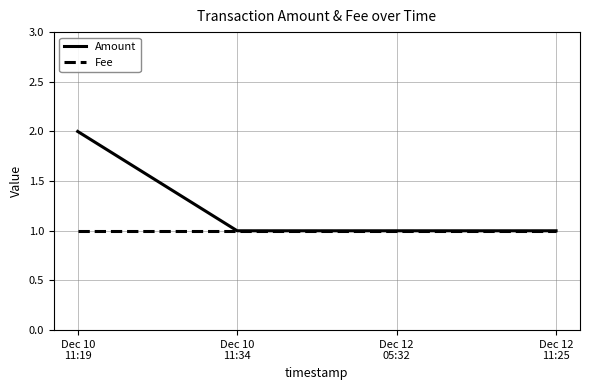

Rank the series by their maximum value, from lowest to highest.

Fee, Amount